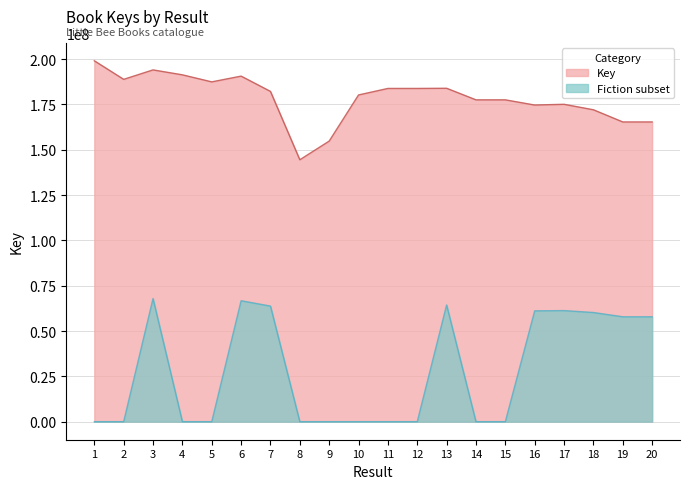

At which category does the data reach its first local peak?

3